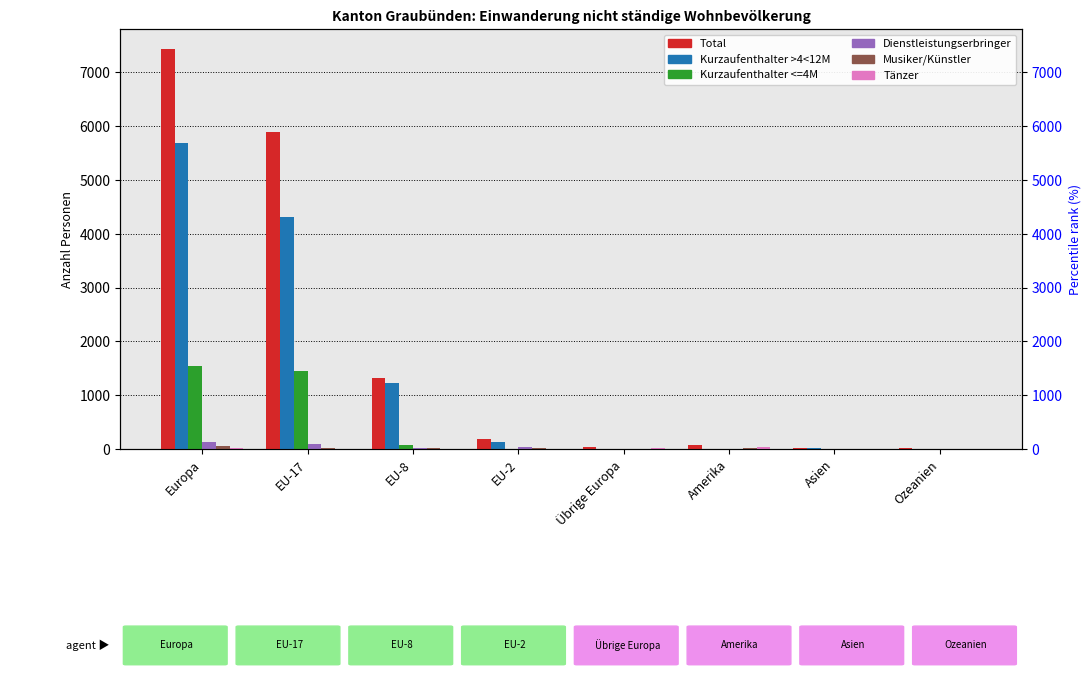

Reading right to left, transcribe all the data shown in this chart.

Total: Ozeanien=10	Asien=26	Amerika=71	Übrige Europa=28	EU-2=185	EU-8=1327	EU-17=5885	Europa=7432
Kurzaufenthalter >4<12M: Ozeanien=5	Asien=14	Amerika=9	Übrige Europa=4	EU-2=133	EU-8=1227	EU-17=4314	Europa=5682
Kurzaufenthalter <=4M: Ozeanien=2	Asien=4	Amerika=9	Übrige Europa=2	EU-2=4	EU-8=75	EU-17=1454	Europa=1537
Dienstleistungserbringer: Ozeanien=0	Asien=1	Amerika=0	Übrige Europa=0	EU-2=35	EU-8=10	EU-17=90	Europa=135
Musiker/Künstler: Ozeanien=3	Asien=4	Amerika=15	Übrige Europa=5	EU-2=13	EU-8=15	EU-17=27	Europa=61
Tänzer: Ozeanien=0	Asien=3	Amerika=38	Übrige Europa=17	EU-2=0	EU-8=0	EU-17=0	Europa=17